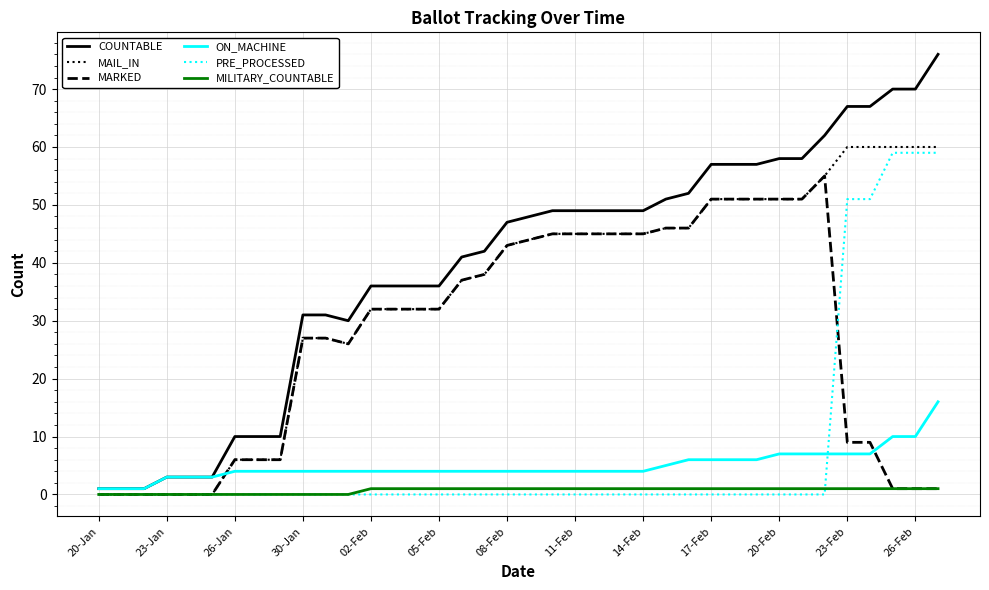

True or false: ON_MACHINE and MILITARY_COUNTABLE intersect in this chart.

False